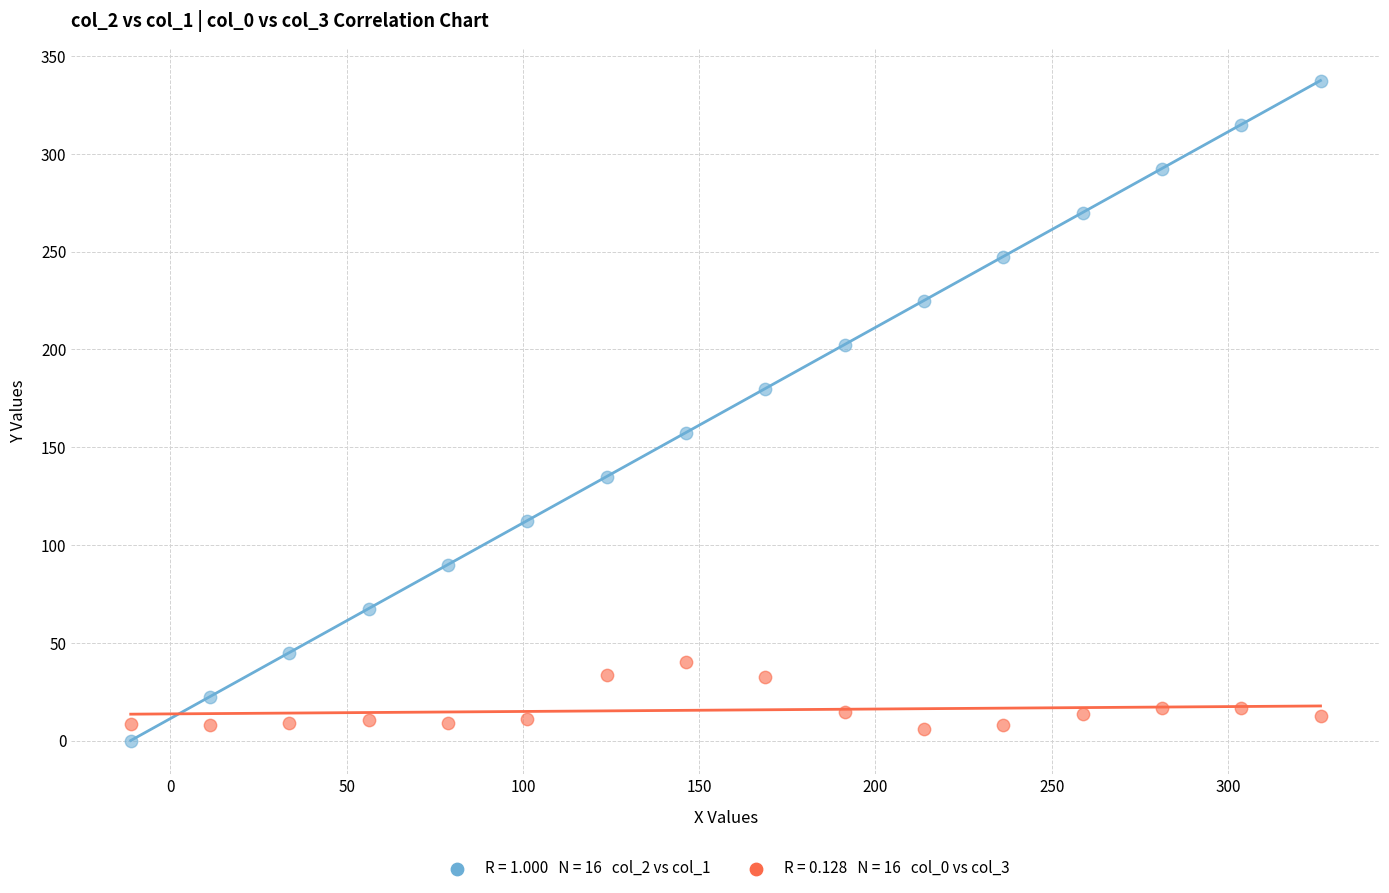

Across all data points, what is the range of Y values (max minus min)?

337.5